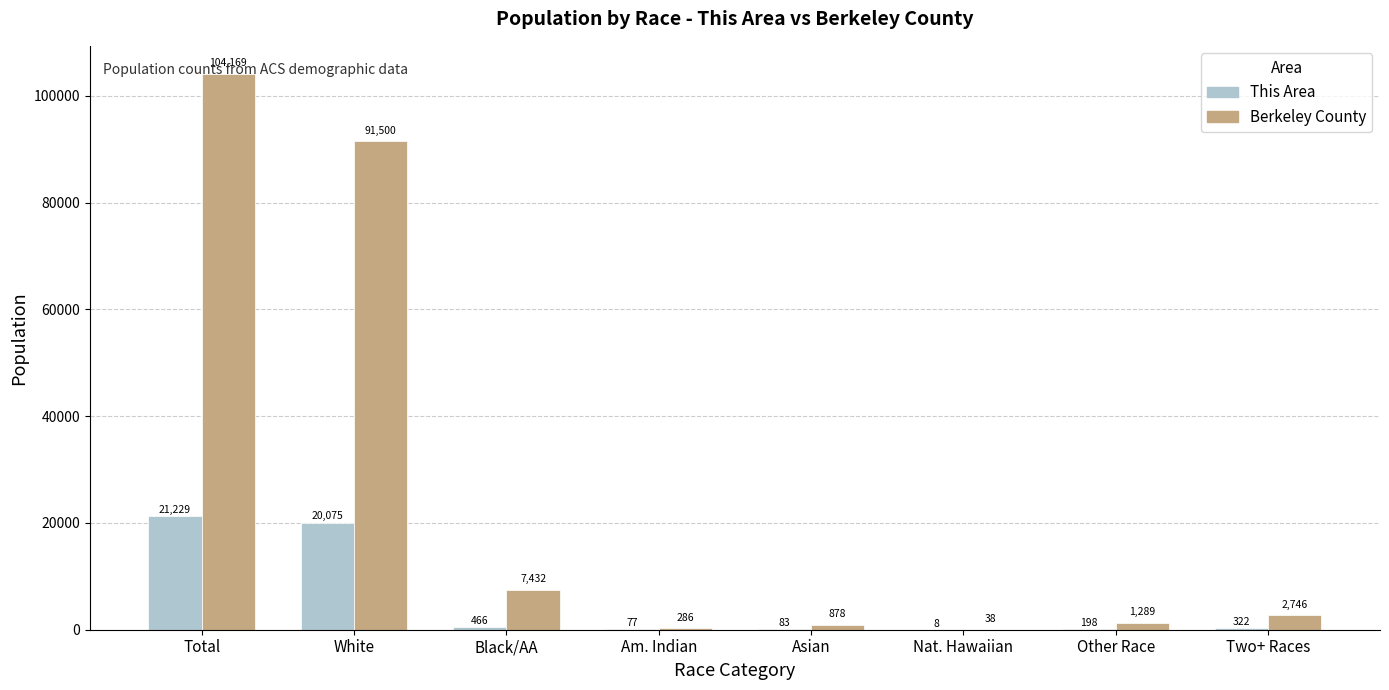

What is the difference between the Berkeley County values at Two+ Races and Black/AA?

4686